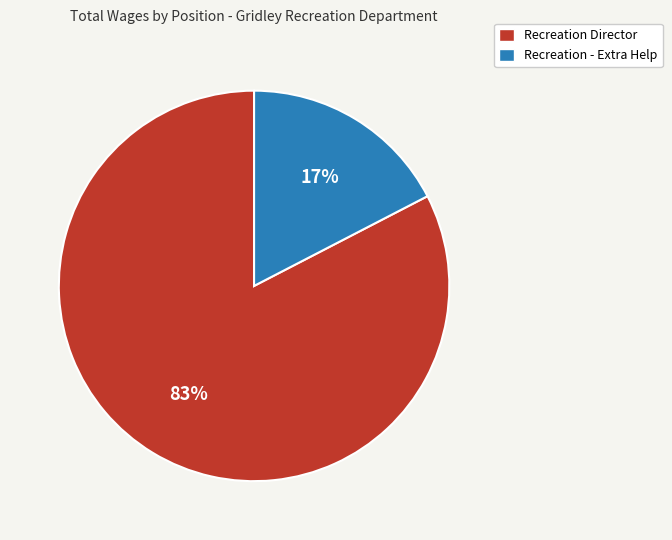

True or false: Recreation Director accounts for 71% of the total.

False